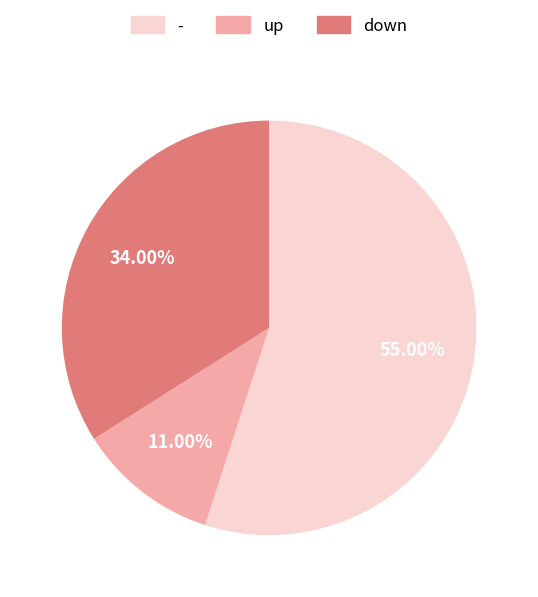

To the nearest percent, what is the difference between the - and up slice percentages?

44%